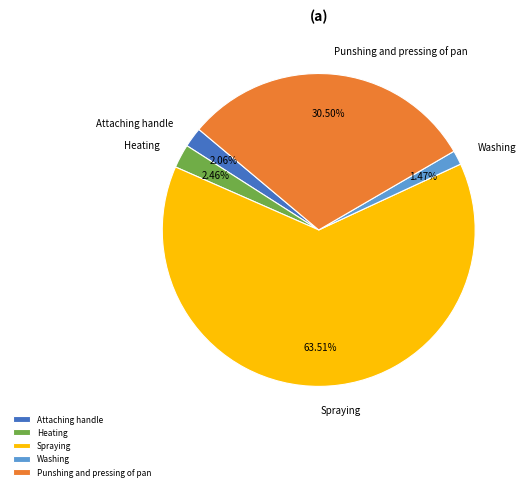

To the nearest percent, what portion does Spraying represent?

64%